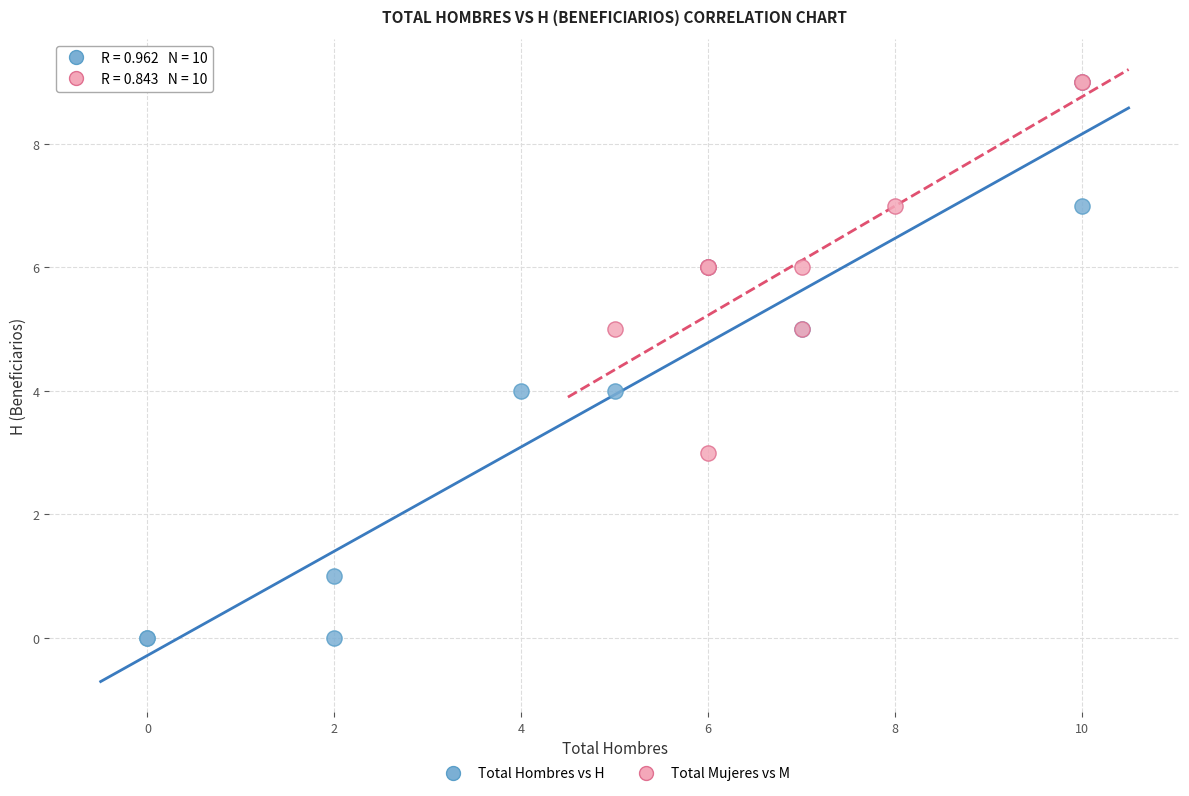

Which series contains the lowest Y value?

Total Hombres vs H